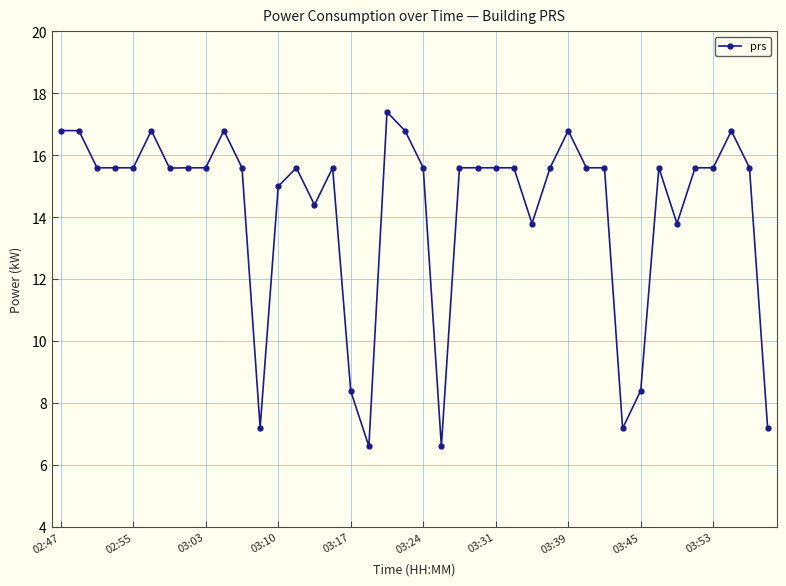

How many series are shown in this chart?

1